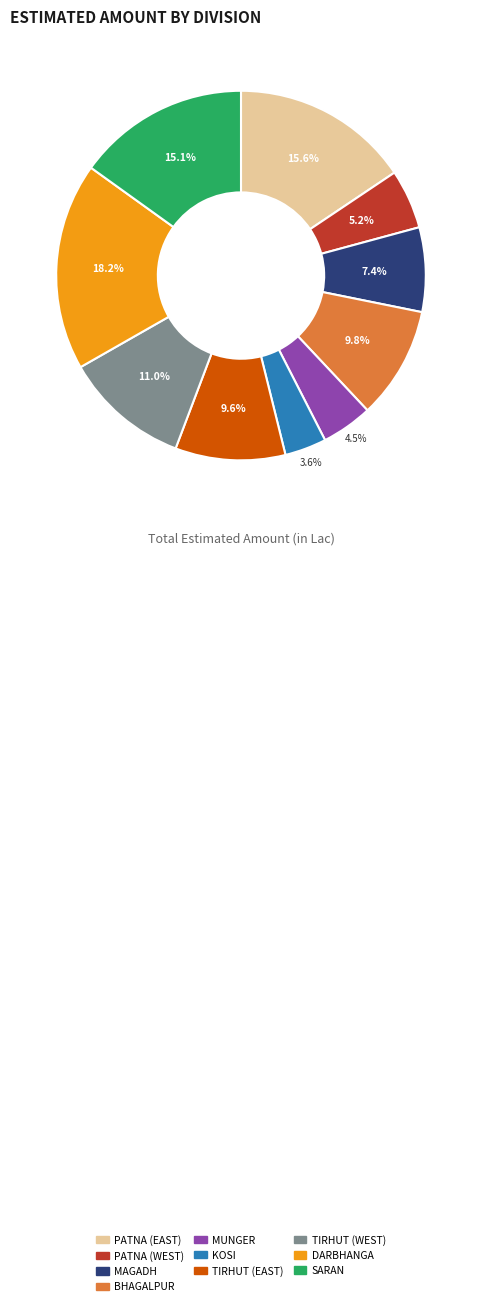

To the nearest percent, what is the difference between the largest and smallest slice percentages?

15%